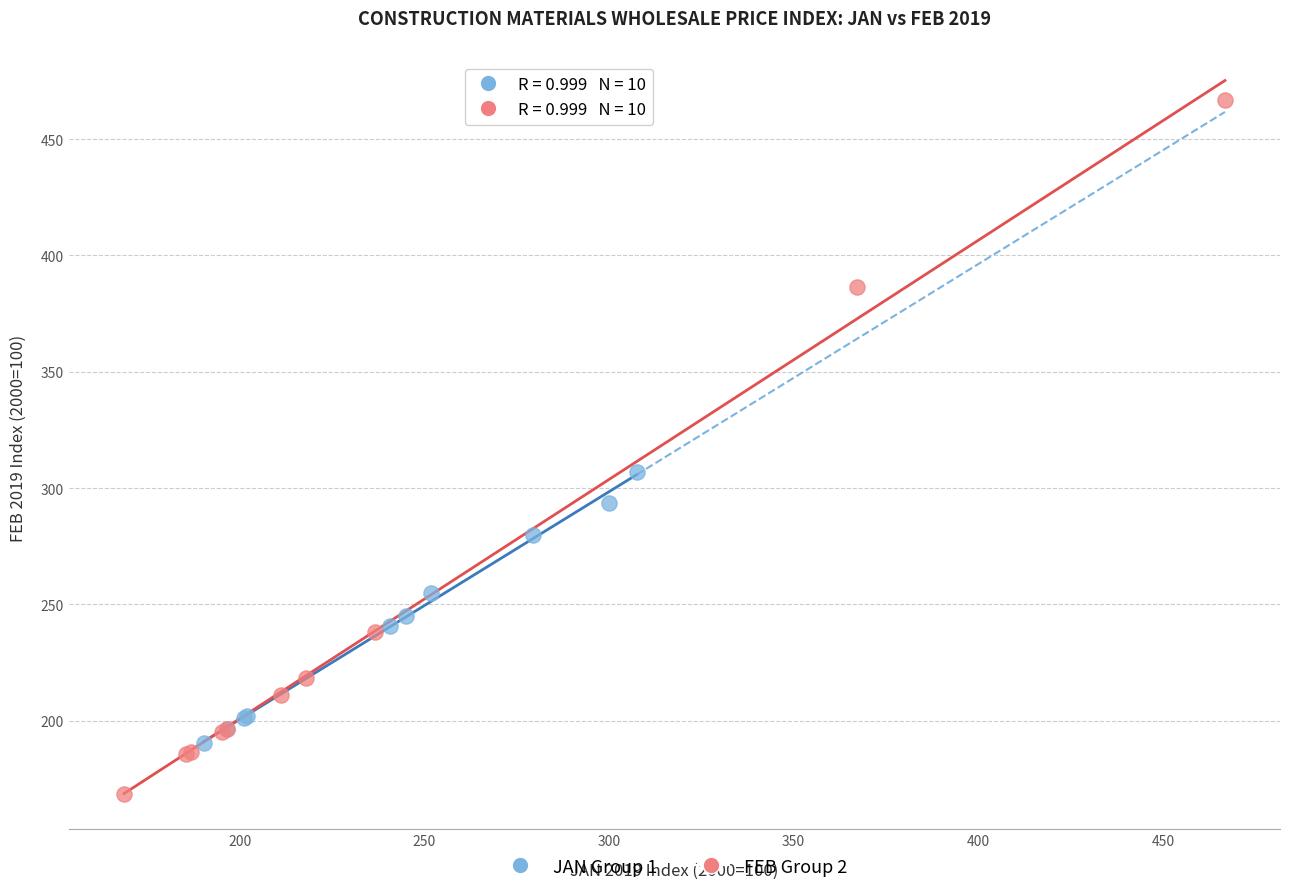

Which series has the largest Y range (max minus min)?

FEB Group 2